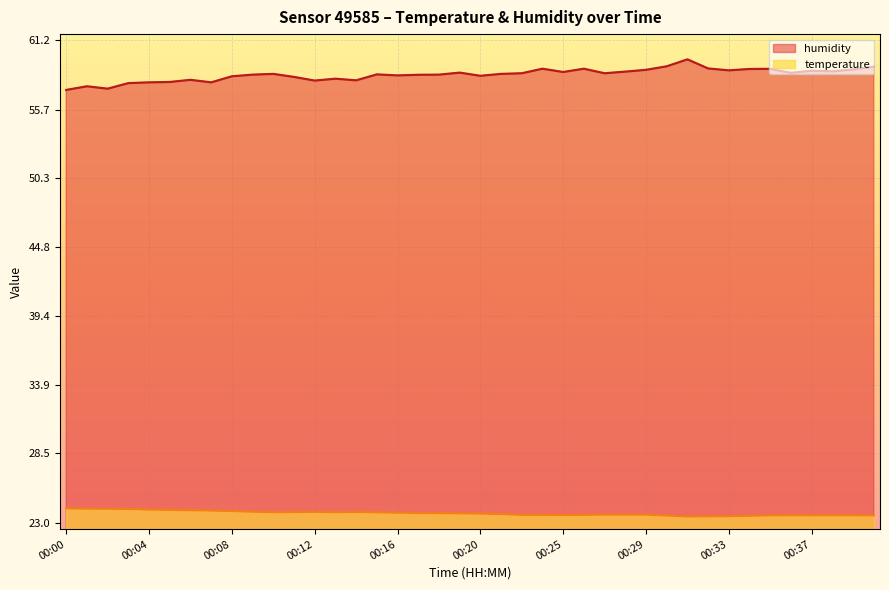

What is the greatest value displayed?

59.7